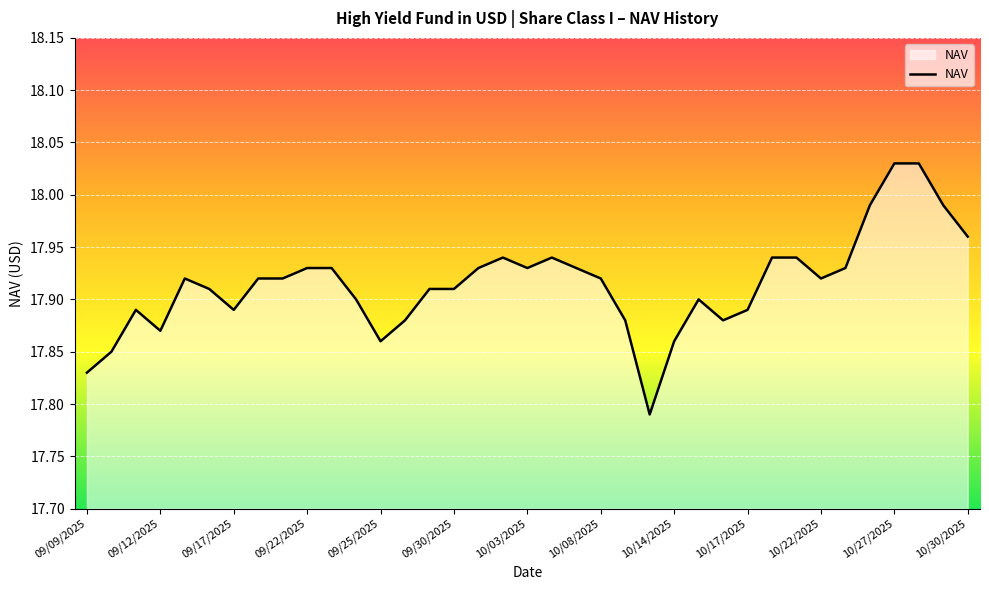

What is the difference between the maximum and second lowest values?

0.2